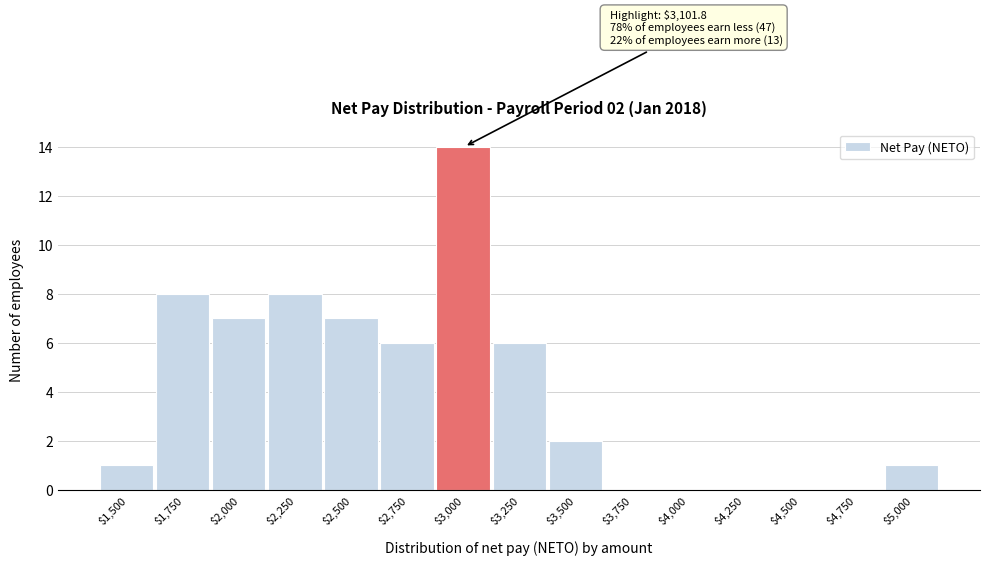

True or false: the data shows 14 at $3,000.

True